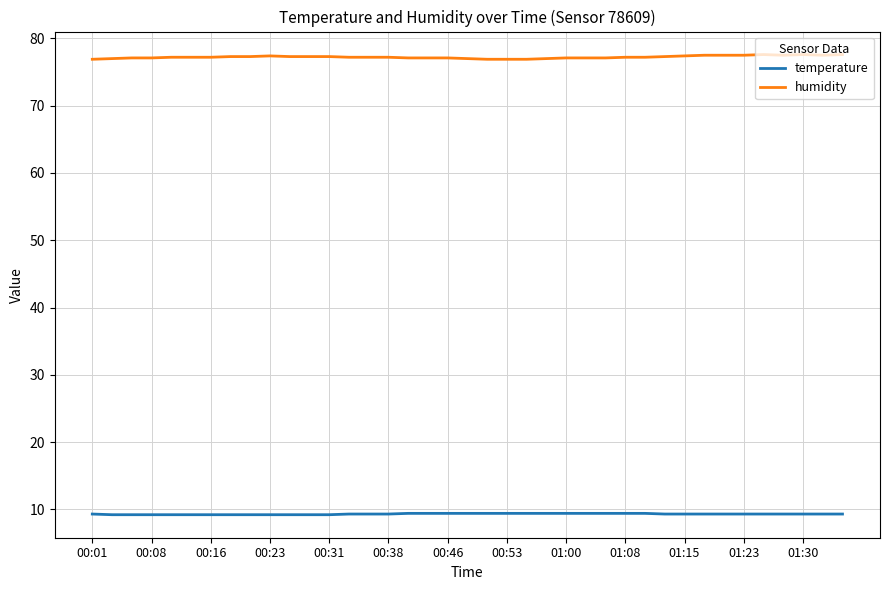

True or false: temperature and humidity intersect in this chart.

False